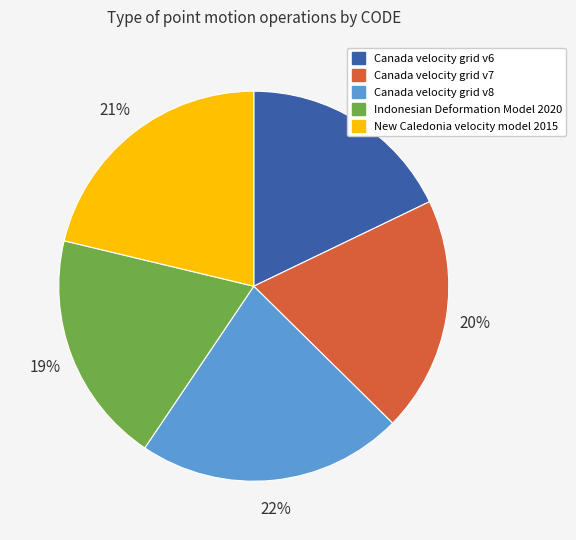

The Canada velocity grid v8 slice represents 35% of the pie. True or false?

False